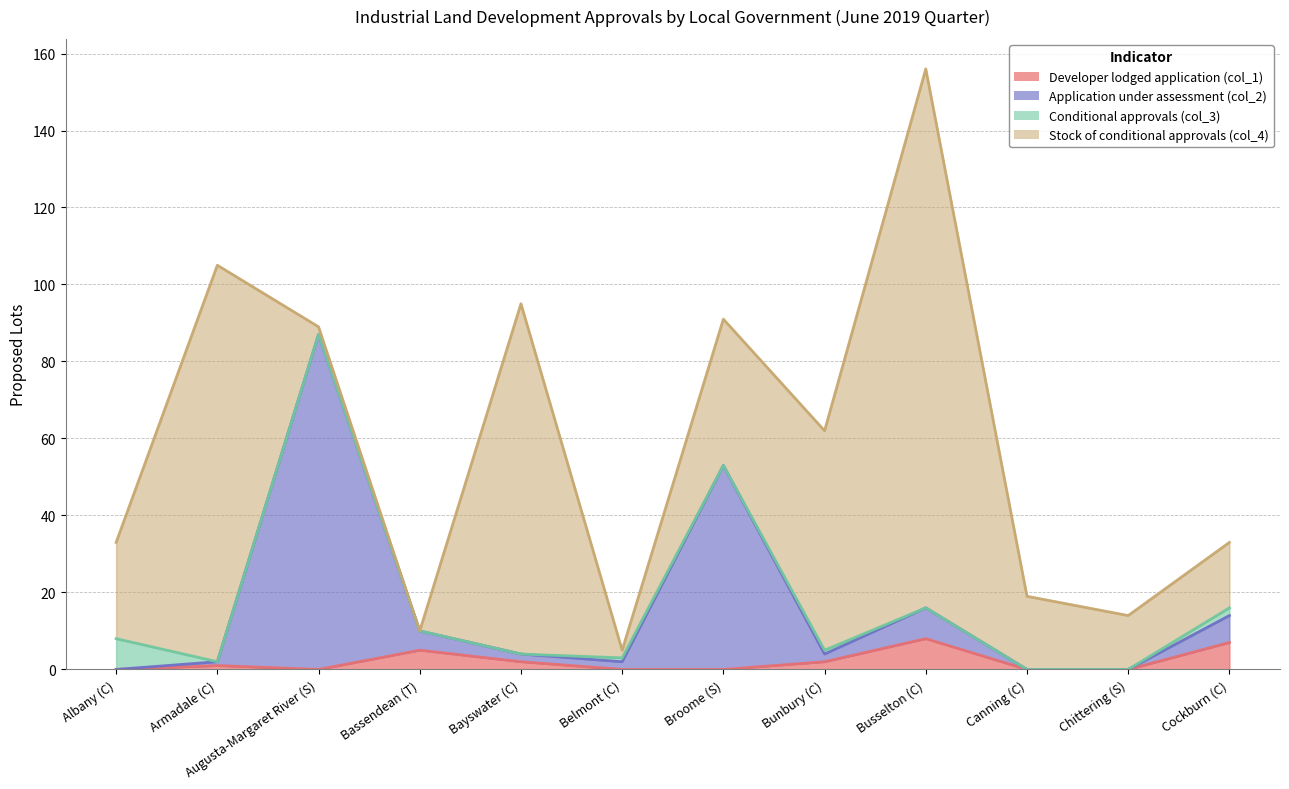

What is the value of the Application under assessment (col_2) point at the 7th from the left?

53